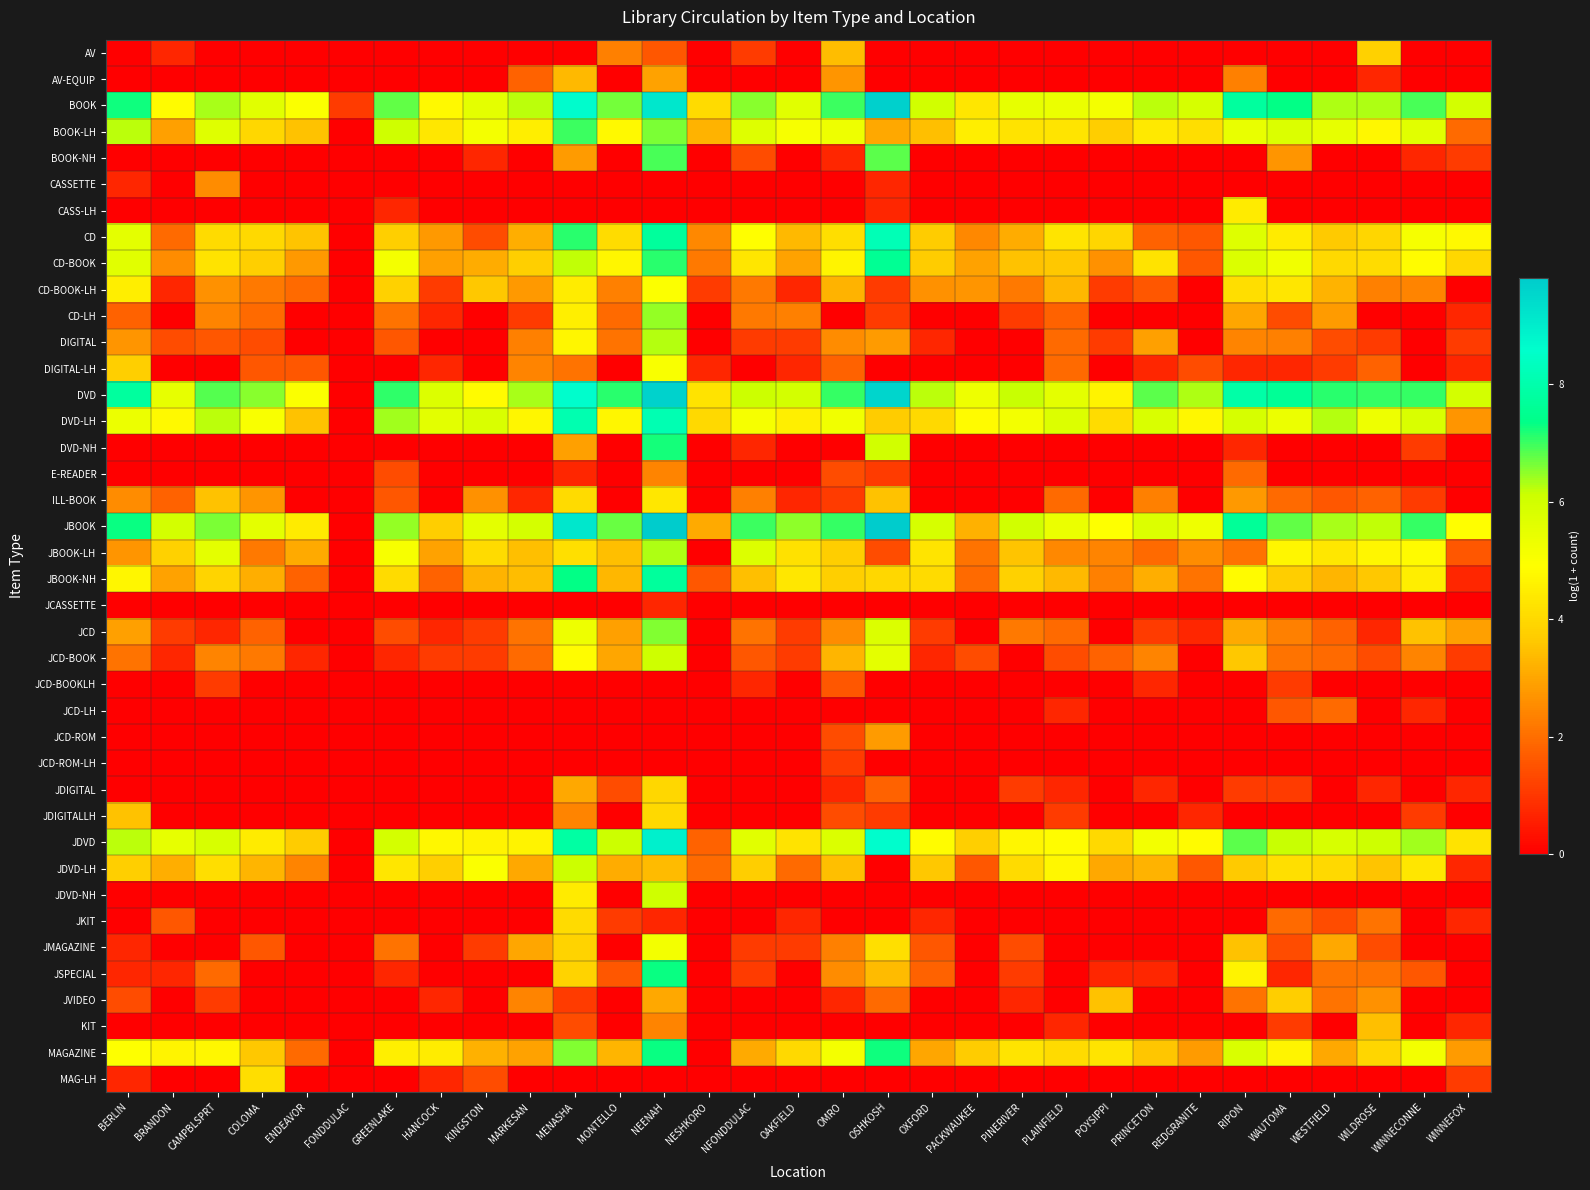

Reading left to right, what are all the values shown in this chart?

AV: BERLIN=0.0	BRANDON=0.7	CAMPBLSPRT=0.0	COLOMA=0.0	ENDEAVOR=0.0	FONDDULAC=0.0	GREENLAKE=0.0	HANCOCK=0.0	KINGSTON=0.0	MARKESAN=0.0	MENASHA=0.0	MONTELLO=2.3	NEENAH=1.6	NESHKORO=0.0	NFONDDULAC=1.1	OAKFIELD=0.0	OMRO=3.4	OSHKOSH=0.0	OXFORD=0.0	PACKWAUKEE=0.0	PINERIVER=0.0	PLAINFIELD=0.0	POYSIPPI=0.0	PRINCETON=0.0	REDGRANITE=0.0	RIPON=0.0	WAUTOMA=0.0	WESTFIELD=0.0	WILDROSE=3.8	WINNECONNE=0.0	WINNEFOX=0.0
AV-EQUIP: BERLIN=0.0	BRANDON=0.0	CAMPBLSPRT=0.0	COLOMA=0.0	ENDEAVOR=0.0	FONDDULAC=0.0	GREENLAKE=0.0	HANCOCK=0.0	KINGSTON=0.0	MARKESAN=1.8	MENASHA=3.4	MONTELLO=0.0	NEENAH=2.9	NESHKORO=0.0	NFONDDULAC=0.0	OAKFIELD=0.0	OMRO=2.7	OSHKOSH=0.0	OXFORD=0.0	PACKWAUKEE=0.0	PINERIVER=0.0	PLAINFIELD=0.0	POYSIPPI=0.0	PRINCETON=0.0	REDGRANITE=0.0	RIPON=2.3	WAUTOMA=0.0	WESTFIELD=0.0	WILDROSE=0.7	WINNECONNE=0.0	WINNEFOX=0.0
BOOK: BERLIN=7.3	BRANDON=4.8	CAMPBLSPRT=6.4	COLOMA=5.6	ENDEAVOR=5.0	FONDDULAC=1.1	GREENLAKE=6.8	HANCOCK=4.8	KINGSTON=5.5	MARKESAN=6.2	MENASHA=8.6	MONTELLO=6.6	NEENAH=9.1	NESHKORO=4.0	NFONDDULAC=6.5	OAKFIELD=5.6	OMRO=7.0	OSHKOSH=9.7	OXFORD=6.0	PACKWAUKEE=4.3	PINERIVER=5.5	PLAINFIELD=5.4	POYSIPPI=5.2	PRINCETON=6.2	REDGRANITE=5.9	RIPON=7.8	WAUTOMA=7.3	WESTFIELD=6.3	WILDROSE=6.3	WINNECONNE=6.9	WINNEFOX=6.0
BOOK-LH: BERLIN=6.2	BRANDON=2.9	CAMPBLSPRT=5.6	COLOMA=4.0	ENDEAVOR=3.5	FONDDULAC=0.0	GREENLAKE=6.0	HANCOCK=4.4	KINGSTON=5.1	MARKESAN=4.5	MENASHA=7.0	MONTELLO=4.8	NEENAH=6.6	NESHKORO=3.3	NFONDDULAC=5.7	OAKFIELD=5.1	OMRO=5.3	OSHKOSH=3.0	OXFORD=3.5	PACKWAUKEE=4.5	PINERIVER=4.2	PLAINFIELD=4.3	POYSIPPI=3.7	PRINCETON=4.4	REDGRANITE=4.1	RIPON=5.4	WAUTOMA=5.8	WESTFIELD=5.5	WILDROSE=4.7	WINNECONNE=5.6	WINNEFOX=1.9
BOOK-NH: BERLIN=0.0	BRANDON=0.0	CAMPBLSPRT=0.0	COLOMA=0.0	ENDEAVOR=0.0	FONDDULAC=0.0	GREENLAKE=0.0	HANCOCK=0.0	KINGSTON=0.7	MARKESAN=0.0	MENASHA=2.8	MONTELLO=0.0	NEENAH=6.9	NESHKORO=0.0	NFONDDULAC=1.4	OAKFIELD=0.0	OMRO=0.7	OSHKOSH=6.8	OXFORD=0.0	PACKWAUKEE=0.0	PINERIVER=0.0	PLAINFIELD=0.0	POYSIPPI=0.0	PRINCETON=0.0	REDGRANITE=0.0	RIPON=0.0	WAUTOMA=2.7	WESTFIELD=0.0	WILDROSE=0.0	WINNECONNE=0.7	WINNEFOX=1.1
CASSETTE: BERLIN=0.7	BRANDON=0.0	CAMPBLSPRT=2.6	COLOMA=0.0	ENDEAVOR=0.0	FONDDULAC=0.0	GREENLAKE=0.0	HANCOCK=0.0	KINGSTON=0.0	MARKESAN=0.0	MENASHA=0.0	MONTELLO=0.0	NEENAH=0.0	NESHKORO=0.0	NFONDDULAC=0.0	OAKFIELD=0.0	OMRO=0.0	OSHKOSH=0.7	OXFORD=0.0	PACKWAUKEE=0.0	PINERIVER=0.0	PLAINFIELD=0.0	POYSIPPI=0.0	PRINCETON=0.0	REDGRANITE=0.0	RIPON=0.0	WAUTOMA=0.0	WESTFIELD=0.0	WILDROSE=0.0	WINNECONNE=0.0	WINNEFOX=0.0
CASS-LH: BERLIN=0.0	BRANDON=0.0	CAMPBLSPRT=0.0	COLOMA=0.0	ENDEAVOR=0.0	FONDDULAC=0.0	GREENLAKE=0.7	HANCOCK=0.0	KINGSTON=0.0	MARKESAN=0.0	MENASHA=0.0	MONTELLO=0.0	NEENAH=0.0	NESHKORO=0.0	NFONDDULAC=0.0	OAKFIELD=0.0	OMRO=0.0	OSHKOSH=0.7	OXFORD=0.0	PACKWAUKEE=0.0	PINERIVER=0.0	PLAINFIELD=0.0	POYSIPPI=0.0	PRINCETON=0.0	REDGRANITE=0.0	RIPON=4.4	WAUTOMA=0.0	WESTFIELD=0.0	WILDROSE=0.0	WINNECONNE=0.0	WINNEFOX=0.0
CD: BERLIN=5.5	BRANDON=1.9	CAMPBLSPRT=4.0	COLOMA=4.0	ENDEAVOR=3.6	FONDDULAC=0.0	GREENLAKE=3.8	HANCOCK=2.8	KINGSTON=1.4	MARKESAN=3.2	MENASHA=7.1	MONTELLO=4.1	NEENAH=7.7	NESHKORO=2.5	NFONDDULAC=4.9	OAKFIELD=3.4	OMRO=4.1	OSHKOSH=8.2	OXFORD=3.7	PACKWAUKEE=2.5	PINERIVER=3.1	PLAINFIELD=4.3	POYSIPPI=3.9	PRINCETON=1.8	REDGRANITE=1.6	RIPON=5.7	WAUTOMA=4.4	WESTFIELD=3.7	WILDROSE=3.9	WINNECONNE=5.1	WINNEFOX=4.8
CD-BOOK: BERLIN=5.6	BRANDON=2.6	CAMPBLSPRT=4.2	COLOMA=3.8	ENDEAVOR=2.8	FONDDULAC=0.0	GREENLAKE=5.2	HANCOCK=2.9	KINGSTON=3.1	MARKESAN=3.8	MENASHA=6.2	MONTELLO=4.7	NEENAH=7.1	NESHKORO=2.2	NFONDDULAC=4.3	OAKFIELD=2.9	OMRO=4.6	OSHKOSH=7.6	OXFORD=3.7	PACKWAUKEE=2.9	PINERIVER=3.5	PLAINFIELD=3.6	POYSIPPI=2.6	PRINCETON=4.2	REDGRANITE=1.6	RIPON=5.8	WAUTOMA=5.2	WESTFIELD=4.0	WILDROSE=4.1	WINNECONNE=4.9	WINNEFOX=4.0
CD-BOOK-LH: BERLIN=4.5	BRANDON=0.7	CAMPBLSPRT=2.6	COLOMA=2.2	ENDEAVOR=1.9	FONDDULAC=0.0	GREENLAKE=3.8	HANCOCK=1.1	KINGSTON=3.6	MARKESAN=2.8	MENASHA=4.5	MONTELLO=2.3	NEENAH=5.0	NESHKORO=1.1	NFONDDULAC=2.2	OAKFIELD=0.7	OMRO=3.3	OSHKOSH=1.1	OXFORD=2.6	PACKWAUKEE=2.7	PINERIVER=2.2	PLAINFIELD=3.3	POYSIPPI=1.1	PRINCETON=1.6	REDGRANITE=0.0	RIPON=4.1	WAUTOMA=4.3	WESTFIELD=3.3	WILDROSE=2.3	WINNECONNE=2.4	WINNEFOX=0.0
CD-LH: BERLIN=1.8	BRANDON=0.0	CAMPBLSPRT=2.4	COLOMA=1.9	ENDEAVOR=0.0	FONDDULAC=0.0	GREENLAKE=2.1	HANCOCK=0.7	KINGSTON=0.0	MARKESAN=1.1	MENASHA=4.5	MONTELLO=1.9	NEENAH=6.5	NESHKORO=0.0	NFONDDULAC=2.2	OAKFIELD=2.3	OMRO=0.0	OSHKOSH=1.1	OXFORD=0.0	PACKWAUKEE=0.0	PINERIVER=1.1	PLAINFIELD=1.8	POYSIPPI=0.0	PRINCETON=0.0	REDGRANITE=0.0	RIPON=3.0	WAUTOMA=1.4	WESTFIELD=2.8	WILDROSE=0.0	WINNECONNE=0.0	WINNEFOX=0.7
DIGITAL: BERLIN=2.7	BRANDON=1.4	CAMPBLSPRT=1.6	COLOMA=1.4	ENDEAVOR=0.0	FONDDULAC=0.0	GREENLAKE=1.6	HANCOCK=0.0	KINGSTON=0.0	MARKESAN=2.3	MENASHA=4.7	MONTELLO=2.1	NEENAH=6.3	NESHKORO=0.0	NFONDDULAC=1.1	OAKFIELD=1.1	OMRO=2.6	OSHKOSH=2.8	OXFORD=0.7	PACKWAUKEE=0.0	PINERIVER=0.0	PLAINFIELD=1.9	POYSIPPI=1.1	PRINCETON=2.9	REDGRANITE=0.0	RIPON=2.4	WAUTOMA=2.3	WESTFIELD=1.4	WILDROSE=1.1	WINNECONNE=0.0	WINNEFOX=1.1
DIGITAL-LH: BERLIN=3.8	BRANDON=0.0	CAMPBLSPRT=0.0	COLOMA=1.6	ENDEAVOR=1.6	FONDDULAC=0.0	GREENLAKE=0.0	HANCOCK=0.7	KINGSTON=0.0	MARKESAN=2.4	MENASHA=2.1	MONTELLO=0.0	NEENAH=5.0	NESHKORO=0.7	NFONDDULAC=0.0	OAKFIELD=0.7	OMRO=1.8	OSHKOSH=0.0	OXFORD=0.0	PACKWAUKEE=0.0	PINERIVER=0.0	PLAINFIELD=1.9	POYSIPPI=0.0	PRINCETON=0.7	REDGRANITE=1.4	RIPON=0.7	WAUTOMA=0.7	WESTFIELD=1.1	WILDROSE=1.8	WINNECONNE=0.0	WINNEFOX=0.7
DVD: BERLIN=7.8	BRANDON=5.5	CAMPBLSPRT=6.8	COLOMA=6.5	ENDEAVOR=5.0	FONDDULAC=0.0	GREENLAKE=7.1	HANCOCK=5.7	KINGSTON=4.8	MARKESAN=6.3	MENASHA=8.6	MONTELLO=7.1	NEENAH=9.6	NESHKORO=4.2	NFONDDULAC=6.1	OAKFIELD=6.0	OMRO=7.0	OSHKOSH=9.6	OXFORD=6.2	PACKWAUKEE=5.3	PINERIVER=6.1	PLAINFIELD=5.5	POYSIPPI=4.6	PRINCETON=6.8	REDGRANITE=6.3	RIPON=7.9	WAUTOMA=7.6	WESTFIELD=7.1	WILDROSE=7.0	WINNECONNE=7.0	WINNEFOX=6.0
DVD-LH: BERLIN=5.4	BRANDON=4.8	CAMPBLSPRT=6.2	COLOMA=5.0	ENDEAVOR=3.5	FONDDULAC=0.0	GREENLAKE=6.4	HANCOCK=5.6	KINGSTON=5.8	MARKESAN=4.7	MENASHA=8.1	MONTELLO=4.7	NEENAH=8.1	NESHKORO=4.0	NFONDDULAC=5.1	OAKFIELD=4.6	OMRO=5.2	OSHKOSH=3.7	OXFORD=4.0	PACKWAUKEE=4.8	PINERIVER=5.2	PLAINFIELD=5.7	POYSIPPI=4.1	PRINCETON=5.8	REDGRANITE=4.7	RIPON=5.9	WAUTOMA=5.4	WESTFIELD=6.3	WILDROSE=5.3	WINNECONNE=5.8	WINNEFOX=2.7
DVD-NH: BERLIN=0.0	BRANDON=0.0	CAMPBLSPRT=0.0	COLOMA=0.0	ENDEAVOR=0.0	FONDDULAC=0.0	GREENLAKE=0.0	HANCOCK=0.0	KINGSTON=0.0	MARKESAN=0.0	MENASHA=2.9	MONTELLO=0.0	NEENAH=7.2	NESHKORO=0.0	NFONDDULAC=0.7	OAKFIELD=0.0	OMRO=0.0	OSHKOSH=6.0	OXFORD=0.0	PACKWAUKEE=0.0	PINERIVER=0.0	PLAINFIELD=0.0	POYSIPPI=0.0	PRINCETON=0.0	REDGRANITE=0.0	RIPON=0.7	WAUTOMA=0.0	WESTFIELD=0.0	WILDROSE=0.0	WINNECONNE=1.1	WINNEFOX=0.0
E-READER: BERLIN=0.0	BRANDON=0.0	CAMPBLSPRT=0.0	COLOMA=0.0	ENDEAVOR=0.0	FONDDULAC=0.0	GREENLAKE=1.4	HANCOCK=0.0	KINGSTON=0.0	MARKESAN=0.0	MENASHA=0.7	MONTELLO=0.0	NEENAH=2.4	NESHKORO=0.0	NFONDDULAC=0.0	OAKFIELD=0.0	OMRO=1.4	OSHKOSH=1.1	OXFORD=0.0	PACKWAUKEE=0.0	PINERIVER=0.0	PLAINFIELD=0.0	POYSIPPI=0.0	PRINCETON=0.0	REDGRANITE=0.0	RIPON=1.9	WAUTOMA=0.0	WESTFIELD=0.0	WILDROSE=0.0	WINNECONNE=0.0	WINNEFOX=0.0
ILL-BOOK: BERLIN=2.6	BRANDON=1.8	CAMPBLSPRT=3.5	COLOMA=2.7	ENDEAVOR=0.0	FONDDULAC=0.0	GREENLAKE=1.6	HANCOCK=0.0	KINGSTON=2.6	MARKESAN=0.7	MENASHA=4.1	MONTELLO=0.0	NEENAH=4.3	NESHKORO=0.0	NFONDDULAC=2.3	OAKFIELD=0.7	OMRO=1.1	OSHKOSH=3.5	OXFORD=0.0	PACKWAUKEE=0.0	PINERIVER=0.0	PLAINFIELD=1.9	POYSIPPI=0.0	PRINCETON=2.3	REDGRANITE=0.0	RIPON=2.8	WAUTOMA=1.9	WESTFIELD=1.6	WILDROSE=1.8	WINNECONNE=1.1	WINNEFOX=0.0
JBOOK: BERLIN=7.3	BRANDON=6.0	CAMPBLSPRT=6.6	COLOMA=5.5	ENDEAVOR=4.4	FONDDULAC=0.0	GREENLAKE=6.5	HANCOCK=3.7	KINGSTON=5.5	MARKESAN=5.9	MENASHA=9.1	MONTELLO=6.7	NEENAH=9.8	NESHKORO=3.1	NFONDDULAC=7.0	OAKFIELD=6.5	OMRO=7.0	OSHKOSH=9.8	OXFORD=5.9	PACKWAUKEE=3.2	PINERIVER=6.0	PLAINFIELD=5.4	POYSIPPI=4.9	PRINCETON=5.7	REDGRANITE=5.3	RIPON=7.7	WAUTOMA=6.8	WESTFIELD=6.3	WILDROSE=6.2	WINNECONNE=7.0	WINNEFOX=4.9
JBOOK-LH: BERLIN=2.7	BRANDON=3.8	CAMPBLSPRT=5.6	COLOMA=2.2	ENDEAVOR=3.1	FONDDULAC=0.0	GREENLAKE=5.1	HANCOCK=2.9	KINGSTON=4.1	MARKESAN=3.5	MENASHA=4.1	MONTELLO=3.5	NEENAH=6.3	NESHKORO=0.0	NFONDDULAC=5.7	OAKFIELD=4.2	OMRO=3.7	OSHKOSH=1.4	OXFORD=4.3	PACKWAUKEE=2.1	PINERIVER=3.6	PLAINFIELD=2.5	POYSIPPI=2.4	PRINCETON=1.9	REDGRANITE=2.6	RIPON=2.1	WAUTOMA=4.7	WESTFIELD=4.4	WILDROSE=4.7	WINNECONNE=4.8	WINNEFOX=1.6
JBOOK-NH: BERLIN=4.7	BRANDON=2.9	CAMPBLSPRT=3.9	COLOMA=3.2	ENDEAVOR=1.8	FONDDULAC=0.0	GREENLAKE=4.1	HANCOCK=1.8	KINGSTON=3.3	MARKESAN=3.4	MENASHA=7.3	MONTELLO=3.3	NEENAH=7.7	NESHKORO=1.6	NFONDDULAC=3.5	OAKFIELD=4.4	OMRO=3.8	OSHKOSH=4.0	OXFORD=4.0	PACKWAUKEE=1.9	PINERIVER=3.8	PLAINFIELD=3.4	POYSIPPI=2.3	PRINCETON=3.2	REDGRANITE=2.1	RIPON=4.8	WAUTOMA=3.7	WESTFIELD=3.3	WILDROSE=3.6	WINNECONNE=4.5	WINNEFOX=0.7
JCASSETTE: BERLIN=0.0	BRANDON=0.0	CAMPBLSPRT=0.0	COLOMA=0.0	ENDEAVOR=0.0	FONDDULAC=0.0	GREENLAKE=0.0	HANCOCK=0.0	KINGSTON=0.0	MARKESAN=0.0	MENASHA=0.0	MONTELLO=0.0	NEENAH=0.7	NESHKORO=0.0	NFONDDULAC=0.0	OAKFIELD=0.0	OMRO=0.0	OSHKOSH=0.0	OXFORD=0.0	PACKWAUKEE=0.0	PINERIVER=0.0	PLAINFIELD=0.0	POYSIPPI=0.0	PRINCETON=0.0	REDGRANITE=0.0	RIPON=0.0	WAUTOMA=0.0	WESTFIELD=0.0	WILDROSE=0.0	WINNECONNE=0.0	WINNEFOX=0.0
JCD: BERLIN=2.9	BRANDON=1.1	CAMPBLSPRT=0.7	COLOMA=1.8	ENDEAVOR=0.0	FONDDULAC=0.0	GREENLAKE=1.4	HANCOCK=0.7	KINGSTON=1.1	MARKESAN=2.1	MENASHA=5.3	MONTELLO=2.9	NEENAH=6.6	NESHKORO=0.0	NFONDDULAC=2.1	OAKFIELD=1.1	OMRO=2.6	OSHKOSH=5.8	OXFORD=1.1	PACKWAUKEE=0.0	PINERIVER=2.2	PLAINFIELD=1.9	POYSIPPI=0.0	PRINCETON=1.1	REDGRANITE=0.7	RIPON=3.1	WAUTOMA=2.3	WESTFIELD=1.8	WILDROSE=0.7	WINNECONNE=3.5	WINNEFOX=2.9
JCD-BOOK: BERLIN=2.1	BRANDON=0.7	CAMPBLSPRT=2.4	COLOMA=2.2	ENDEAVOR=0.7	FONDDULAC=0.0	GREENLAKE=0.7	HANCOCK=1.1	KINGSTON=1.1	MARKESAN=1.9	MENASHA=4.9	MONTELLO=3.0	NEENAH=6.1	NESHKORO=0.0	NFONDDULAC=1.6	OAKFIELD=1.1	OMRO=3.3	OSHKOSH=5.5	OXFORD=0.7	PACKWAUKEE=1.4	PINERIVER=0.0	PLAINFIELD=1.4	POYSIPPI=1.8	PRINCETON=2.4	REDGRANITE=0.0	RIPON=3.6	WAUTOMA=2.1	WESTFIELD=1.9	WILDROSE=1.4	WINNECONNE=2.4	WINNEFOX=1.1
JCD-BOOKLH: BERLIN=0.0	BRANDON=0.0	CAMPBLSPRT=1.1	COLOMA=0.0	ENDEAVOR=0.0	FONDDULAC=0.0	GREENLAKE=0.0	HANCOCK=0.0	KINGSTON=0.0	MARKESAN=0.0	MENASHA=0.0	MONTELLO=0.0	NEENAH=0.0	NESHKORO=0.0	NFONDDULAC=0.7	OAKFIELD=0.0	OMRO=1.6	OSHKOSH=0.0	OXFORD=0.0	PACKWAUKEE=0.0	PINERIVER=0.0	PLAINFIELD=0.0	POYSIPPI=0.0	PRINCETON=0.7	REDGRANITE=0.0	RIPON=0.0	WAUTOMA=1.1	WESTFIELD=0.0	WILDROSE=0.0	WINNECONNE=0.0	WINNEFOX=0.0
JCD-LH: BERLIN=0.0	BRANDON=0.0	CAMPBLSPRT=0.0	COLOMA=0.0	ENDEAVOR=0.0	FONDDULAC=0.0	GREENLAKE=0.0	HANCOCK=0.0	KINGSTON=0.0	MARKESAN=0.0	MENASHA=0.0	MONTELLO=0.0	NEENAH=0.0	NESHKORO=0.0	NFONDDULAC=0.0	OAKFIELD=0.0	OMRO=0.0	OSHKOSH=0.0	OXFORD=0.0	PACKWAUKEE=0.0	PINERIVER=0.0	PLAINFIELD=0.7	POYSIPPI=0.0	PRINCETON=0.0	REDGRANITE=0.0	RIPON=0.0	WAUTOMA=1.6	WESTFIELD=1.9	WILDROSE=0.0	WINNECONNE=0.7	WINNEFOX=0.0
JCD-ROM: BERLIN=0.0	BRANDON=0.0	CAMPBLSPRT=0.0	COLOMA=0.0	ENDEAVOR=0.0	FONDDULAC=0.0	GREENLAKE=0.0	HANCOCK=0.0	KINGSTON=0.0	MARKESAN=0.0	MENASHA=0.0	MONTELLO=0.0	NEENAH=0.0	NESHKORO=0.0	NFONDDULAC=0.0	OAKFIELD=0.0	OMRO=1.4	OSHKOSH=2.8	OXFORD=0.0	PACKWAUKEE=0.0	PINERIVER=0.0	PLAINFIELD=0.0	POYSIPPI=0.0	PRINCETON=0.0	REDGRANITE=0.0	RIPON=0.0	WAUTOMA=0.0	WESTFIELD=0.0	WILDROSE=0.0	WINNECONNE=0.0	WINNEFOX=0.0
JCD-ROM-LH: BERLIN=0.0	BRANDON=0.0	CAMPBLSPRT=0.0	COLOMA=0.0	ENDEAVOR=0.0	FONDDULAC=0.0	GREENLAKE=0.0	HANCOCK=0.0	KINGSTON=0.0	MARKESAN=0.0	MENASHA=0.0	MONTELLO=0.0	NEENAH=0.0	NESHKORO=0.0	NFONDDULAC=0.0	OAKFIELD=0.0	OMRO=1.1	OSHKOSH=0.0	OXFORD=0.0	PACKWAUKEE=0.0	PINERIVER=0.0	PLAINFIELD=0.0	POYSIPPI=0.0	PRINCETON=0.0	REDGRANITE=0.0	RIPON=0.0	WAUTOMA=0.0	WESTFIELD=0.0	WILDROSE=0.0	WINNECONNE=0.0	WINNEFOX=0.0
JDIGITAL: BERLIN=0.0	BRANDON=0.0	CAMPBLSPRT=0.0	COLOMA=0.0	ENDEAVOR=0.0	FONDDULAC=0.0	GREENLAKE=0.0	HANCOCK=0.0	KINGSTON=0.0	MARKESAN=0.0	MENASHA=3.0	MONTELLO=1.4	NEENAH=4.0	NESHKORO=0.0	NFONDDULAC=0.0	OAKFIELD=0.0	OMRO=0.7	OSHKOSH=1.8	OXFORD=0.0	PACKWAUKEE=0.0	PINERIVER=1.1	PLAINFIELD=0.7	POYSIPPI=0.0	PRINCETON=0.7	REDGRANITE=0.0	RIPON=1.1	WAUTOMA=1.1	WESTFIELD=0.0	WILDROSE=0.7	WINNECONNE=0.0	WINNEFOX=0.7
JDIGITALLH: BERLIN=3.5	BRANDON=0.0	CAMPBLSPRT=0.0	COLOMA=0.0	ENDEAVOR=0.0	FONDDULAC=0.0	GREENLAKE=0.0	HANCOCK=0.0	KINGSTON=0.0	MARKESAN=0.0	MENASHA=2.4	MONTELLO=0.0	NEENAH=4.0	NESHKORO=0.0	NFONDDULAC=0.0	OAKFIELD=0.0	OMRO=1.4	OSHKOSH=1.1	OXFORD=0.0	PACKWAUKEE=0.0	PINERIVER=0.0	PLAINFIELD=1.1	POYSIPPI=0.0	PRINCETON=0.0	REDGRANITE=0.7	RIPON=0.0	WAUTOMA=0.0	WESTFIELD=0.0	WILDROSE=0.0	WINNECONNE=1.1	WINNEFOX=0.0
JDVD: BERLIN=6.2	BRANDON=5.5	CAMPBLSPRT=5.9	COLOMA=4.4	ENDEAVOR=3.7	FONDDULAC=0.0	GREENLAKE=5.9	HANCOCK=4.7	KINGSTON=4.6	MARKESAN=4.6	MENASHA=7.9	MONTELLO=6.1	NEENAH=8.9	NESHKORO=1.8	NFONDDULAC=5.6	OAKFIELD=4.2	OMRO=5.8	OSHKOSH=8.6	OXFORD=4.8	PACKWAUKEE=3.8	PINERIVER=4.7	PLAINFIELD=4.9	POYSIPPI=4.0	PRINCETON=5.2	REDGRANITE=4.8	RIPON=6.8	WAUTOMA=6.2	WESTFIELD=5.9	WILDROSE=6.1	WINNECONNE=6.4	WINNEFOX=4.2
JDVD-LH: BERLIN=3.8	BRANDON=3.2	CAMPBLSPRT=4.1	COLOMA=3.3	ENDEAVOR=2.4	FONDDULAC=0.0	GREENLAKE=4.3	HANCOCK=3.8	KINGSTON=5.0	MARKESAN=3.0	MENASHA=6.1	MONTELLO=3.1	NEENAH=3.4	NESHKORO=1.9	NFONDDULAC=3.7	OAKFIELD=1.9	OMRO=3.5	OSHKOSH=0.0	OXFORD=3.6	PACKWAUKEE=1.6	PINERIVER=4.0	PLAINFIELD=4.7	POYSIPPI=3.0	PRINCETON=3.3	REDGRANITE=1.6	RIPON=3.7	WAUTOMA=4.2	WESTFIELD=4.0	WILDROSE=3.6	WINNECONNE=4.3	WINNEFOX=0.7
JDVD-NH: BERLIN=0.0	BRANDON=0.0	CAMPBLSPRT=0.0	COLOMA=0.0	ENDEAVOR=0.0	FONDDULAC=0.0	GREENLAKE=0.0	HANCOCK=0.0	KINGSTON=0.0	MARKESAN=0.0	MENASHA=4.4	MONTELLO=0.0	NEENAH=6.0	NESHKORO=0.0	NFONDDULAC=0.0	OAKFIELD=0.0	OMRO=0.0	OSHKOSH=0.0	OXFORD=0.0	PACKWAUKEE=0.0	PINERIVER=0.0	PLAINFIELD=0.0	POYSIPPI=0.0	PRINCETON=0.0	REDGRANITE=0.0	RIPON=0.0	WAUTOMA=0.0	WESTFIELD=0.0	WILDROSE=0.0	WINNECONNE=0.0	WINNEFOX=0.0
JKIT: BERLIN=0.0	BRANDON=1.6	CAMPBLSPRT=0.0	COLOMA=0.0	ENDEAVOR=0.0	FONDDULAC=0.0	GREENLAKE=0.0	HANCOCK=0.0	KINGSTON=0.0	MARKESAN=0.0	MENASHA=4.0	MONTELLO=1.1	NEENAH=0.7	NESHKORO=0.0	NFONDDULAC=0.0	OAKFIELD=0.7	OMRO=0.0	OSHKOSH=0.0	OXFORD=0.7	PACKWAUKEE=0.0	PINERIVER=0.0	PLAINFIELD=0.0	POYSIPPI=0.0	PRINCETON=0.0	REDGRANITE=0.0	RIPON=0.0	WAUTOMA=1.9	WESTFIELD=1.4	WILDROSE=2.1	WINNECONNE=0.0	WINNEFOX=0.7
JMAGAZINE: BERLIN=0.7	BRANDON=0.0	CAMPBLSPRT=0.0	COLOMA=1.6	ENDEAVOR=0.0	FONDDULAC=0.0	GREENLAKE=2.1	HANCOCK=0.0	KINGSTON=1.1	MARKESAN=3.0	MENASHA=3.9	MONTELLO=0.0	NEENAH=5.2	NESHKORO=0.0	NFONDDULAC=1.1	OAKFIELD=1.1	OMRO=2.3	OSHKOSH=4.1	OXFORD=1.6	PACKWAUKEE=0.0	PINERIVER=1.4	PLAINFIELD=0.0	POYSIPPI=0.0	PRINCETON=0.0	REDGRANITE=0.0	RIPON=3.5	WAUTOMA=1.4	WESTFIELD=3.0	WILDROSE=1.4	WINNECONNE=0.0	WINNEFOX=0.0
JSPECIAL: BERLIN=0.7	BRANDON=0.7	CAMPBLSPRT=1.9	COLOMA=0.0	ENDEAVOR=0.0	FONDDULAC=0.0	GREENLAKE=0.7	HANCOCK=0.0	KINGSTON=0.0	MARKESAN=0.0	MENASHA=3.9	MONTELLO=1.6	NEENAH=7.3	NESHKORO=0.0	NFONDDULAC=1.1	OAKFIELD=0.0	OMRO=2.6	OSHKOSH=3.4	OXFORD=1.8	PACKWAUKEE=0.0	PINERIVER=1.1	PLAINFIELD=0.0	POYSIPPI=0.7	PRINCETON=0.7	REDGRANITE=0.0	RIPON=4.6	WAUTOMA=0.7	WESTFIELD=2.1	WILDROSE=2.1	WINNECONNE=1.6	WINNEFOX=0.0
JVIDEO: BERLIN=1.4	BRANDON=0.0	CAMPBLSPRT=1.1	COLOMA=0.0	ENDEAVOR=0.0	FONDDULAC=0.0	GREENLAKE=0.0	HANCOCK=0.7	KINGSTON=0.0	MARKESAN=2.4	MENASHA=1.1	MONTELLO=0.0	NEENAH=3.0	NESHKORO=0.0	NFONDDULAC=0.0	OAKFIELD=0.0	OMRO=0.7	OSHKOSH=1.9	OXFORD=0.0	PACKWAUKEE=0.0	PINERIVER=0.7	PLAINFIELD=0.0	POYSIPPI=3.5	PRINCETON=0.0	REDGRANITE=0.0	RIPON=2.1	WAUTOMA=3.7	WESTFIELD=2.1	WILDROSE=2.6	WINNECONNE=0.0	WINNEFOX=0.0
KIT: BERLIN=0.0	BRANDON=0.0	CAMPBLSPRT=0.0	COLOMA=0.0	ENDEAVOR=0.0	FONDDULAC=0.0	GREENLAKE=0.0	HANCOCK=0.0	KINGSTON=0.0	MARKESAN=0.0	MENASHA=1.4	MONTELLO=0.0	NEENAH=2.4	NESHKORO=0.0	NFONDDULAC=0.0	OAKFIELD=0.0	OMRO=0.0	OSHKOSH=0.0	OXFORD=0.0	PACKWAUKEE=0.0	PINERIVER=0.0	PLAINFIELD=0.7	POYSIPPI=0.0	PRINCETON=0.0	REDGRANITE=0.0	RIPON=0.0	WAUTOMA=1.1	WESTFIELD=0.0	WILDROSE=3.5	WINNECONNE=0.0	WINNEFOX=0.7
MAGAZINE: BERLIN=4.9	BRANDON=4.7	CAMPBLSPRT=4.7	COLOMA=3.6	ENDEAVOR=1.9	FONDDULAC=0.0	GREENLAKE=4.5	HANCOCK=4.5	KINGSTON=3.2	MARKESAN=2.9	MENASHA=6.6	MONTELLO=3.3	NEENAH=7.3	NESHKORO=0.0	NFONDDULAC=3.1	OAKFIELD=4.0	OMRO=5.2	OSHKOSH=7.2	OXFORD=3.0	PACKWAUKEE=3.7	PINERIVER=4.3	PLAINFIELD=4.1	POYSIPPI=4.3	PRINCETON=3.6	REDGRANITE=2.8	RIPON=5.8	WAUTOMA=4.7	WESTFIELD=3.0	WILDROSE=3.9	WINNECONNE=5.2	WINNEFOX=2.8
MAG-LH: BERLIN=0.7	BRANDON=0.0	CAMPBLSPRT=0.0	COLOMA=4.1	ENDEAVOR=0.0	FONDDULAC=0.0	GREENLAKE=0.0	HANCOCK=0.7	KINGSTON=1.4	MARKESAN=0.0	MENASHA=0.0	MONTELLO=0.0	NEENAH=0.0	NESHKORO=0.0	NFONDDULAC=0.0	OAKFIELD=0.0	OMRO=0.0	OSHKOSH=0.0	OXFORD=0.0	PACKWAUKEE=0.0	PINERIVER=0.0	PLAINFIELD=0.0	POYSIPPI=0.0	PRINCETON=0.0	REDGRANITE=0.0	RIPON=0.0	WAUTOMA=0.0	WESTFIELD=0.0	WILDROSE=0.0	WINNECONNE=0.0	WINNEFOX=1.1